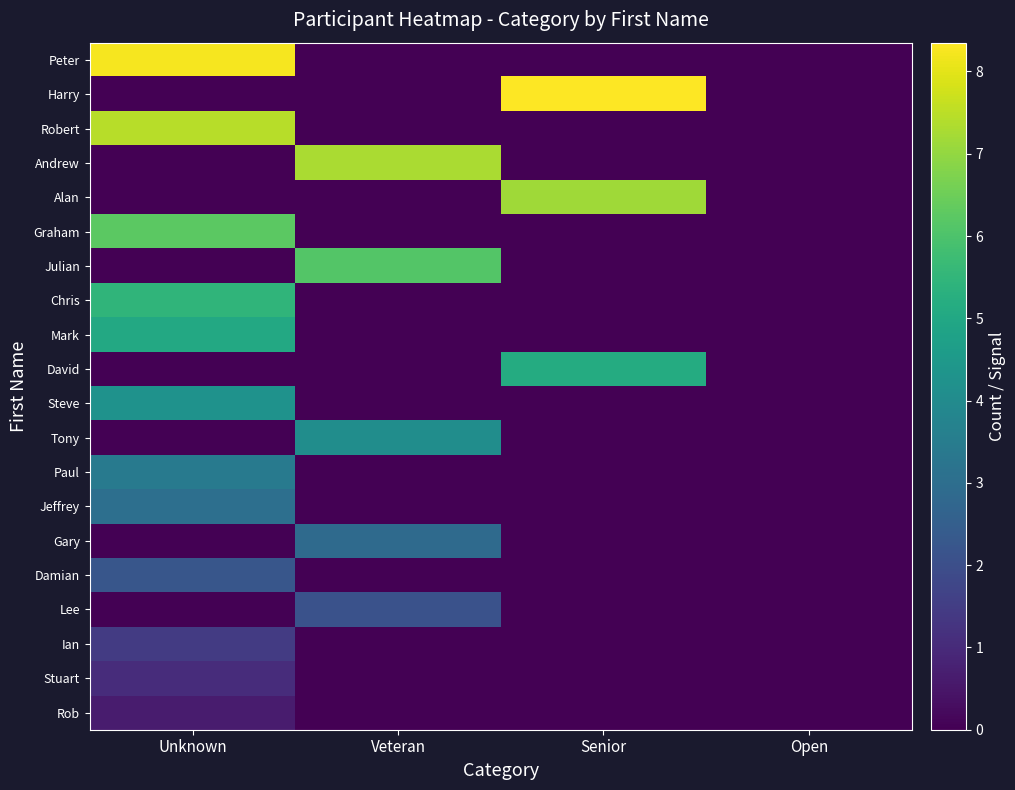

At how many categories does at least one series exceed 3?

3